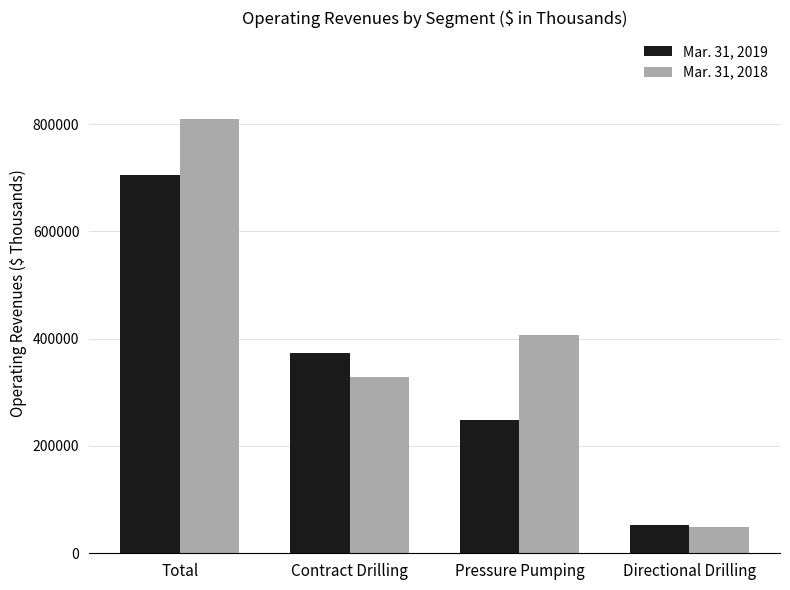

Does the chart contain any negative values?

No